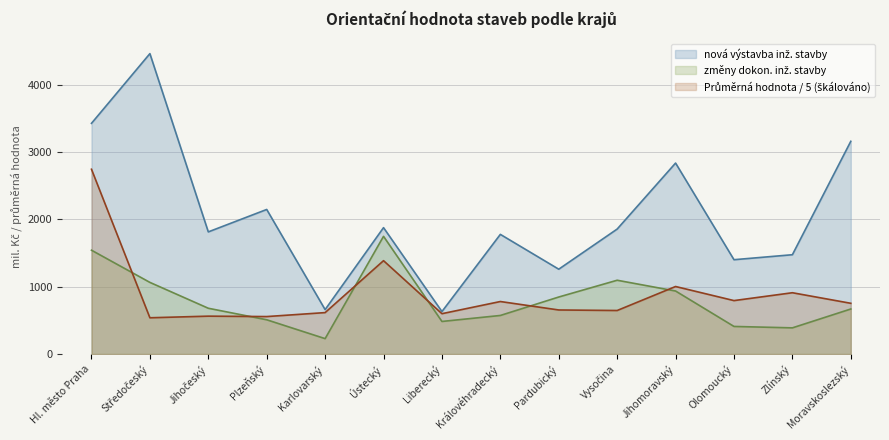

Reading left to right, transcribe all the data shown in this chart.

nová výstavba inž. stavby: 3426.0	4461.0	1814.0	2147.0	660.0	1877.0	631.0	1777.0	1260.0	1856.0	2836.0	1401.0	1475.0	3159.0
změny dokon. inž. stavby: 1542.0	1064.0	680.0	509.0	229.0	1748.0	484.0	573.0	847.0	1096.0	936.0	410.0	389.0	669.0
Průměrná hodnota na jedno stav. povolení: 2743.9	538.7	562.8	556.7	615.6	1386.6	599.4	780.0	654.5	646.6	1003.0	793.8	910.6	753.7